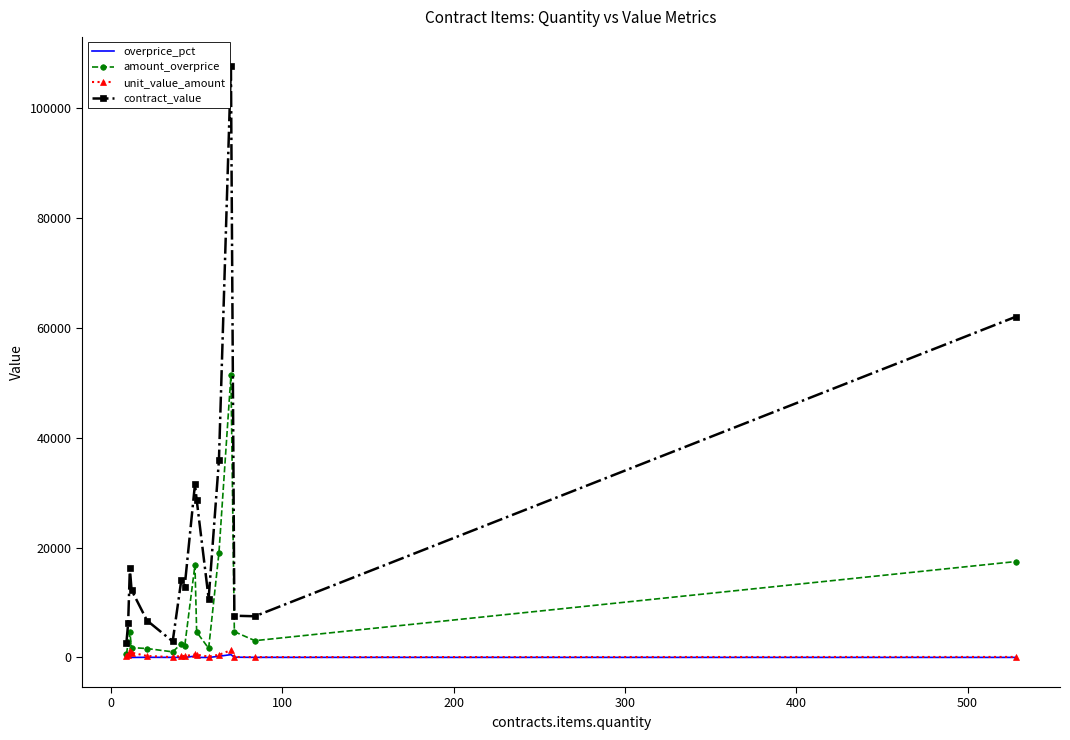

True or false: overprice_pct and contract_value cross at least once.

False